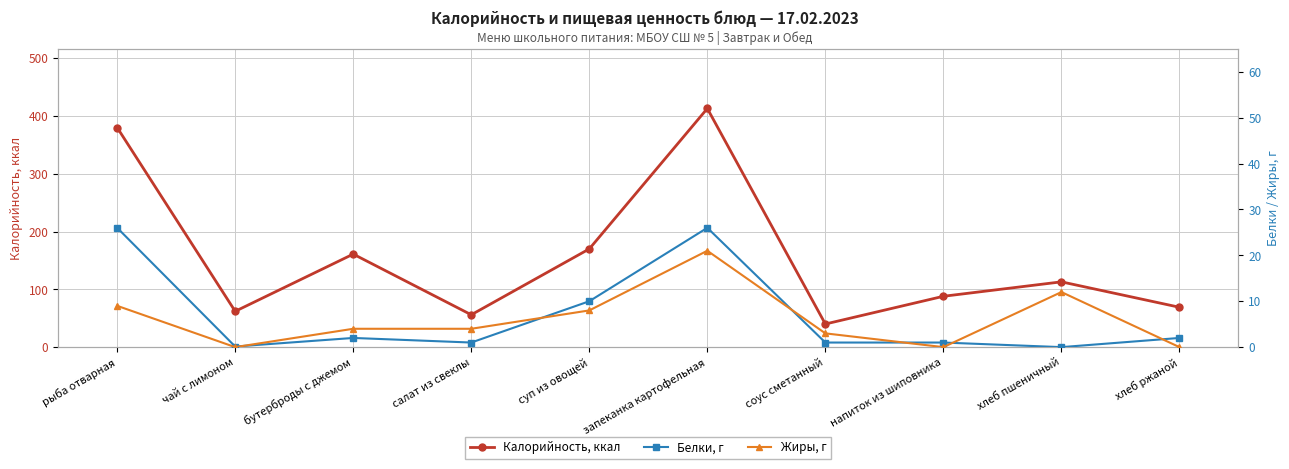

Reading right to left, extract all data points from this chart.

Калорийность, ккал: хлеб ржаной=69.0	хлеб пшеничный=113.0	напиток из шиповника=88.0	соус сметанный=40.0	запеканка картофельная=413.0	суп из овощей=170.0	салат из свеклы=56.0	бутерброды с джемом=161.0	чай с лимоном=62.0	рыба отварная=380.0
Белки, г: хлеб ржаной=2.0	хлеб пшеничный=0.0	напиток из шиповника=1.0	соус сметанный=1.0	запеканка картофельная=26.0	суп из овощей=10.0	салат из свеклы=1.0	бутерброды с джемом=2.0	чай с лимоном=0.1	рыба отварная=26.0
Жиры, г: хлеб ржаной=0.0	хлеб пшеничный=12.0	напиток из шиповника=0.0	соус сметанный=3.0	запеканка картофельная=21.0	суп из овощей=8.0	салат из свеклы=4.0	бутерброды с джемом=4.0	чай с лимоном=0.0	рыба отварная=9.0